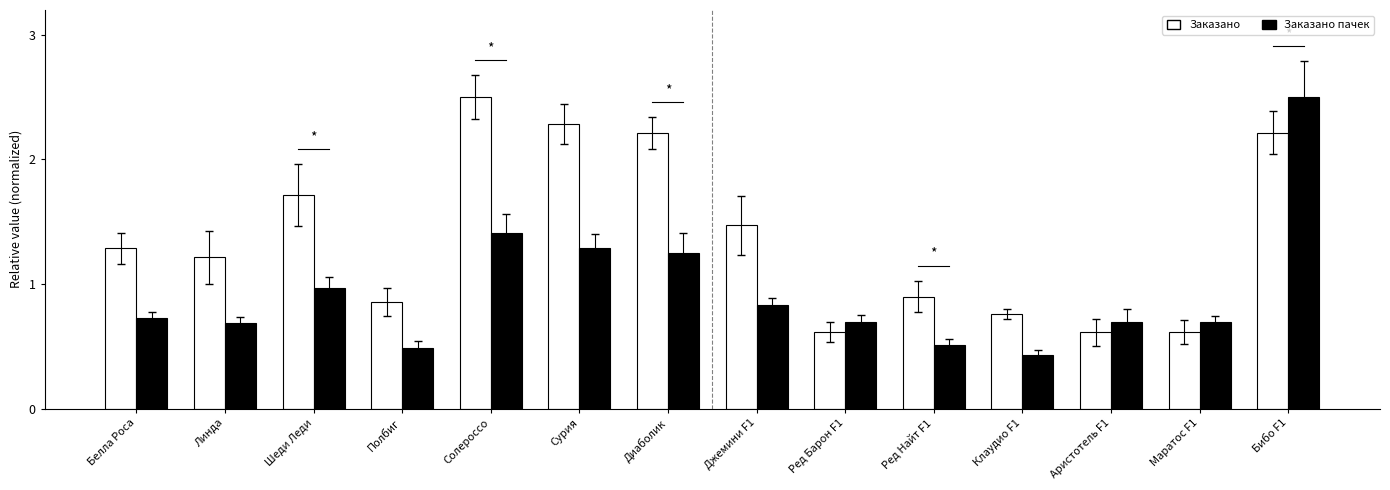

Which series has the largest total across all categories?

Заказано